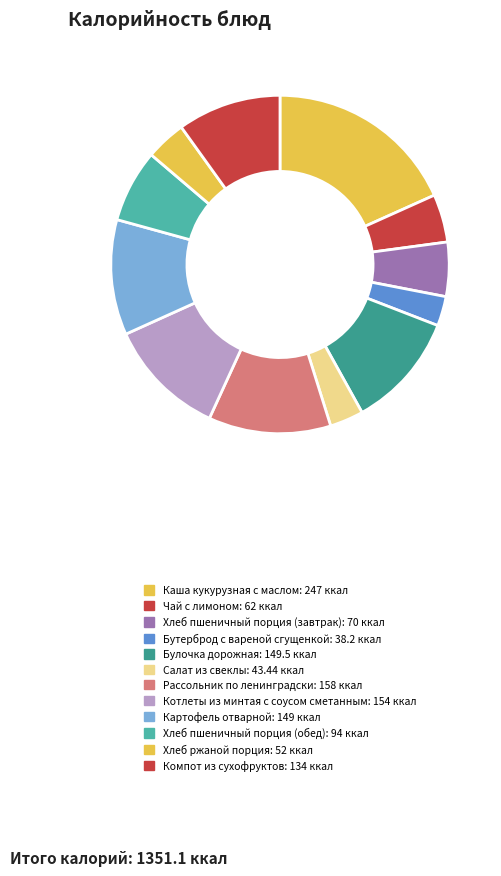

Count the number of slices in the pie.

12